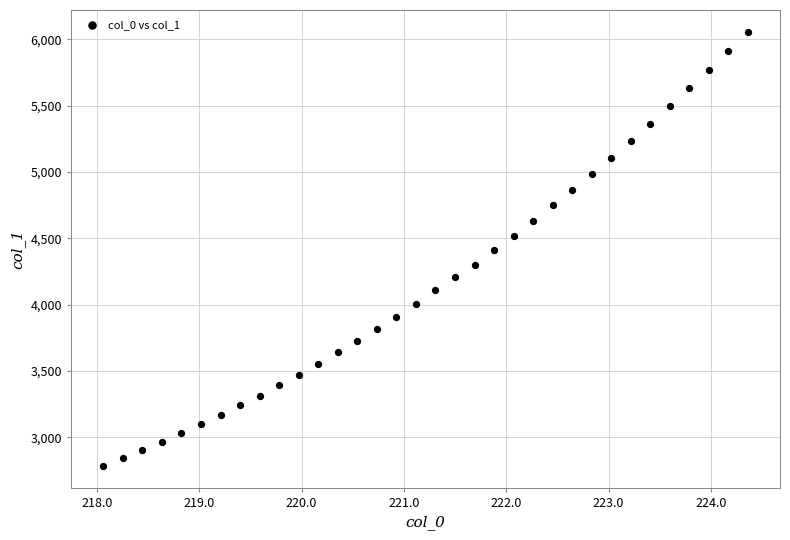

What is the range of Y values (max minus min)?

3272.9